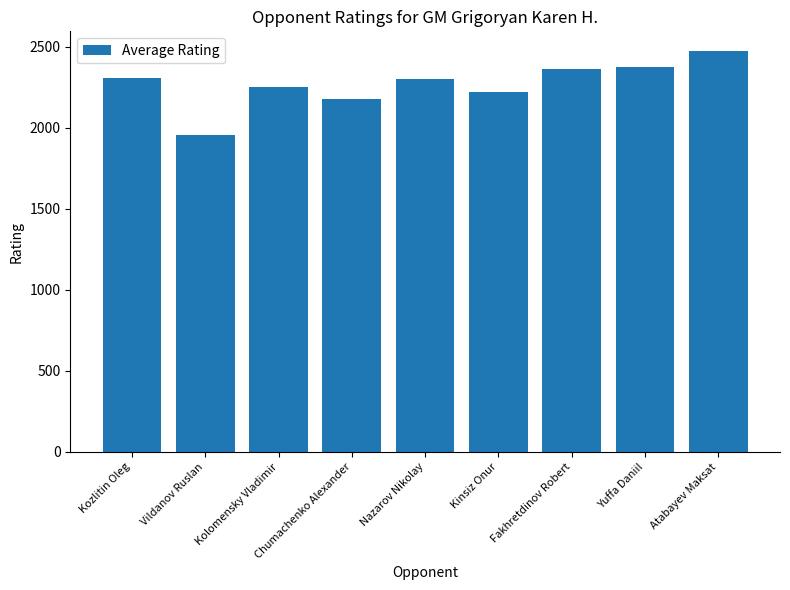

What is the maximum value shown in the chart?

2471